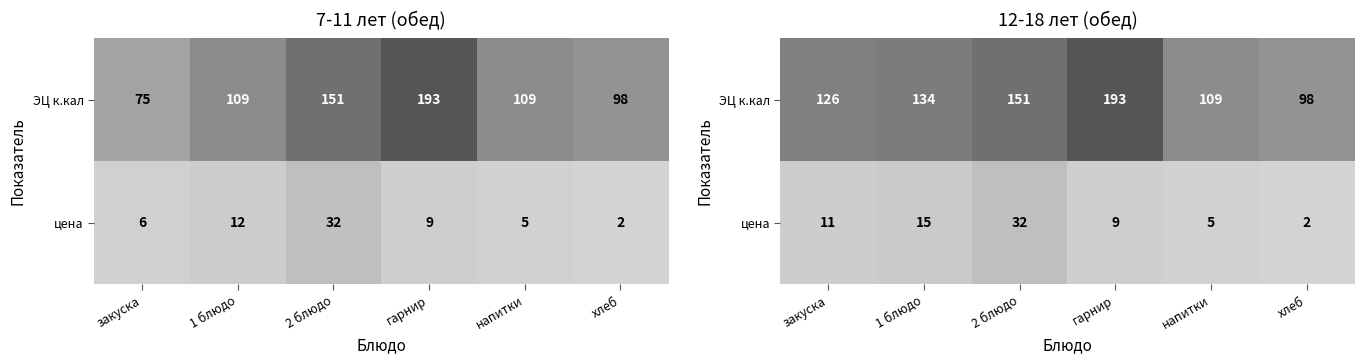

Between гарнир and 1 блюдо, which is larger?

гарнир